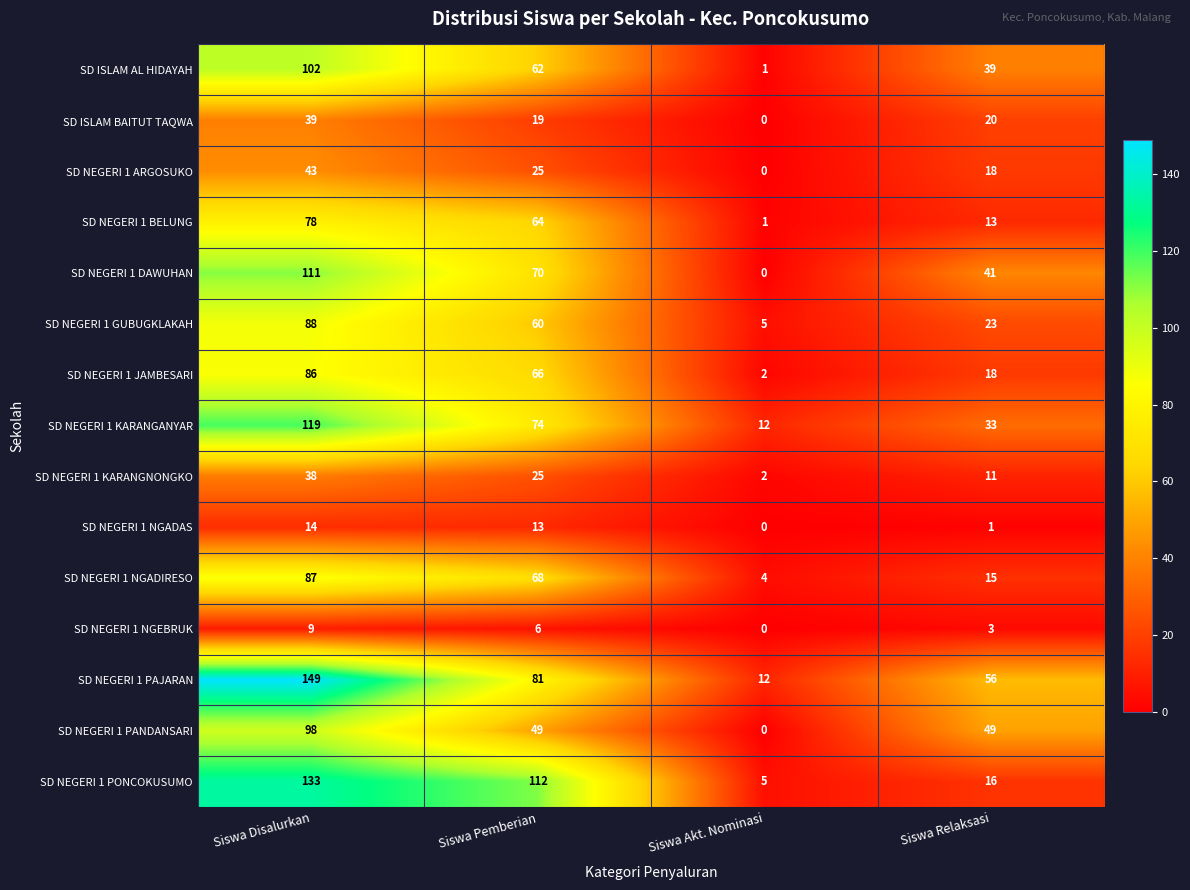

The value of SD NEGERI 1 KARANGNONGKO at Siswa Disalurkan is 38. True or false?

True